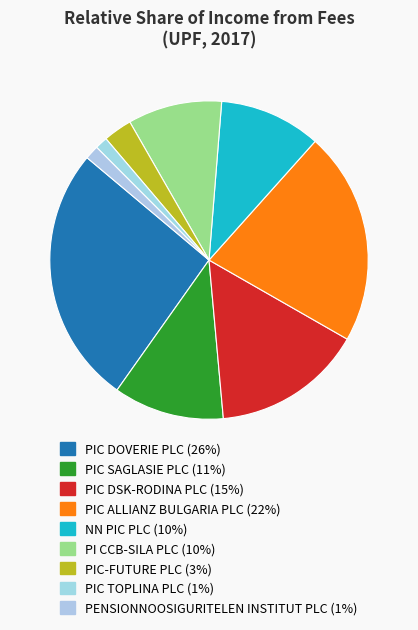

What portion of the pie excludes PIC ALLIANZ BULGARIA PLC?

78.3%